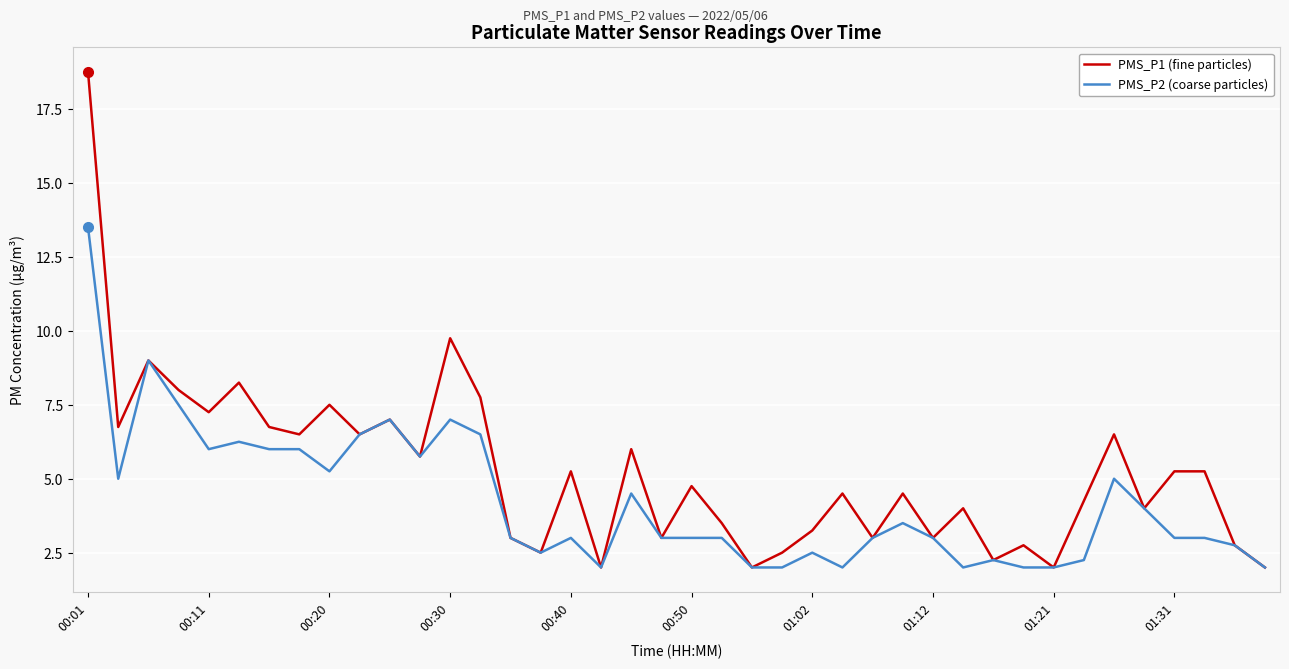

Which series has the largest total across all categories?

PMS_P1 (fine particles)